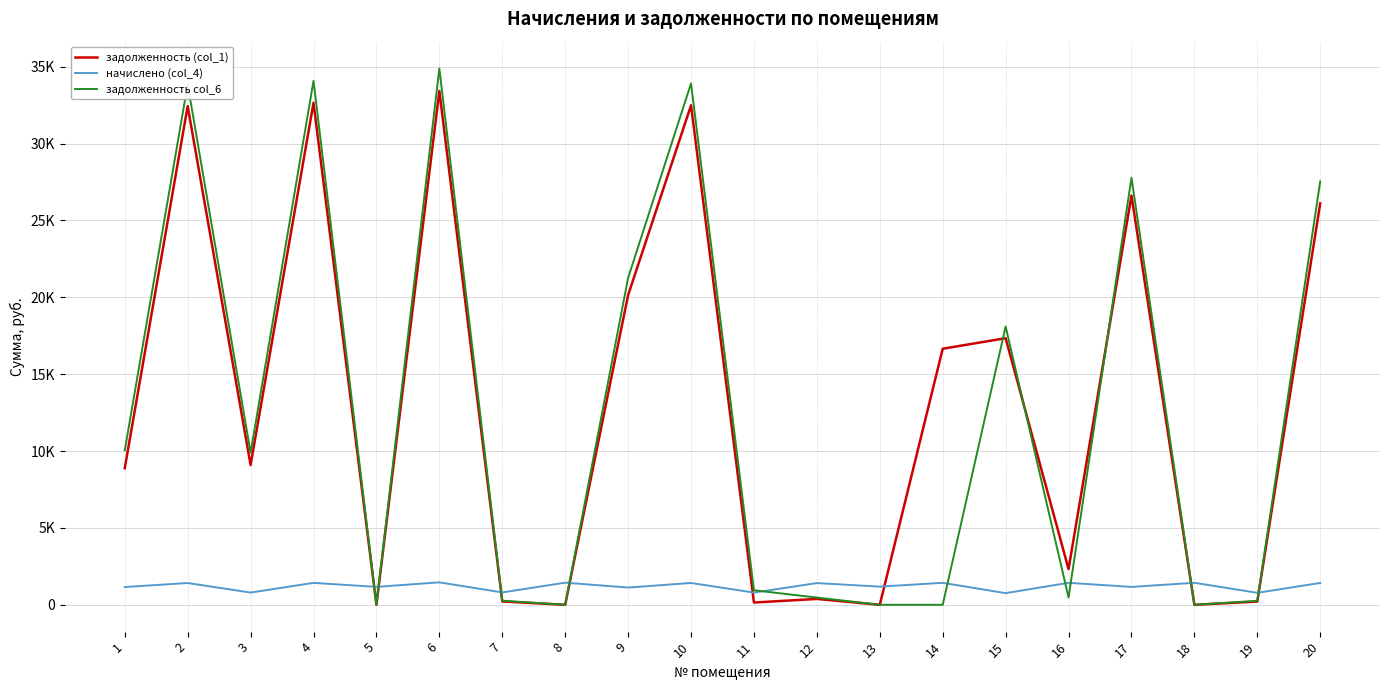

True or false: начислено (col_4) and задолженность col_6 intersect in this chart.

True